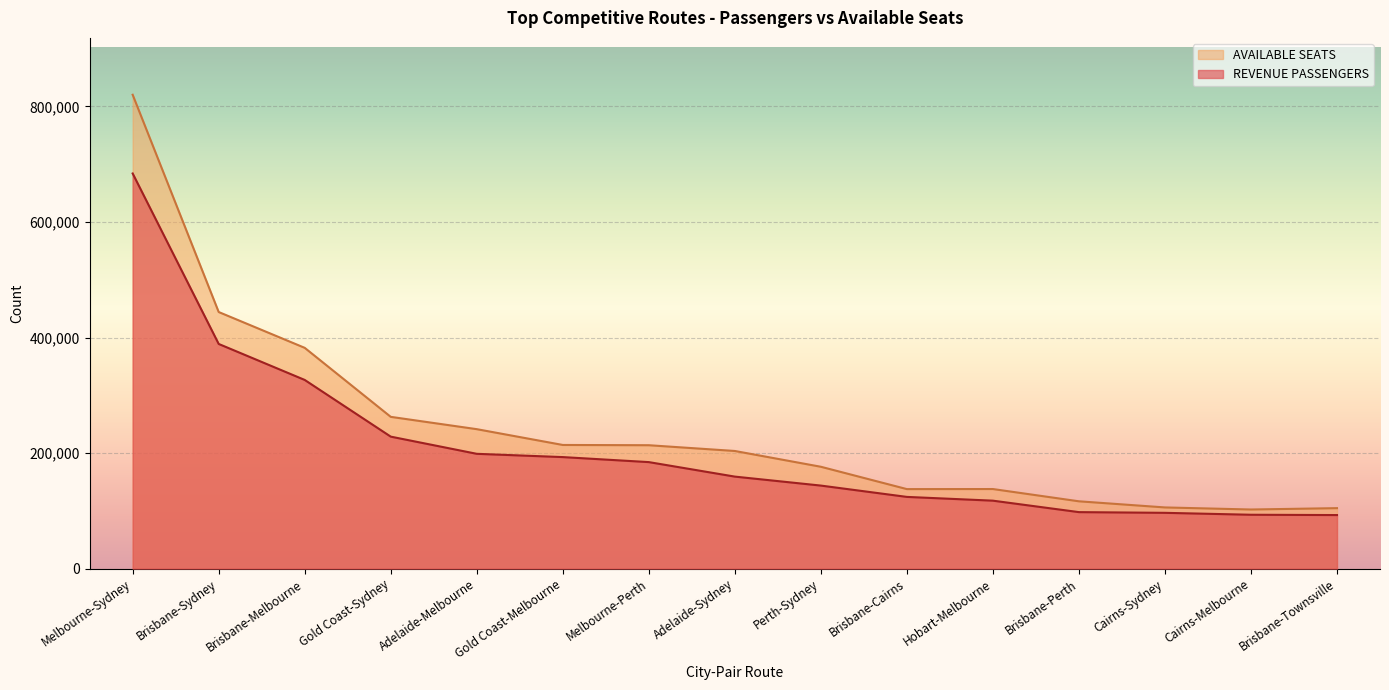

At which category does the chart reach its minimum across all series?

Brisbane-Townsville